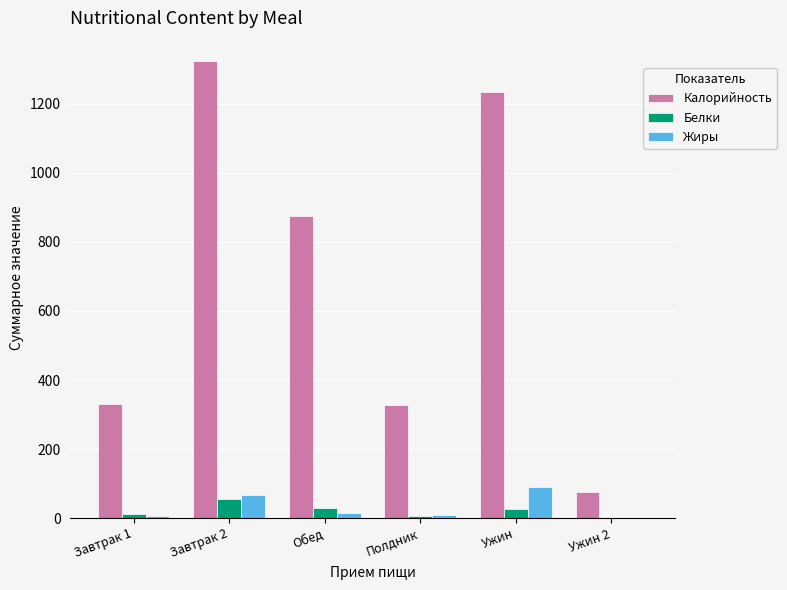

Which series has the largest total across all categories?

Калорийность